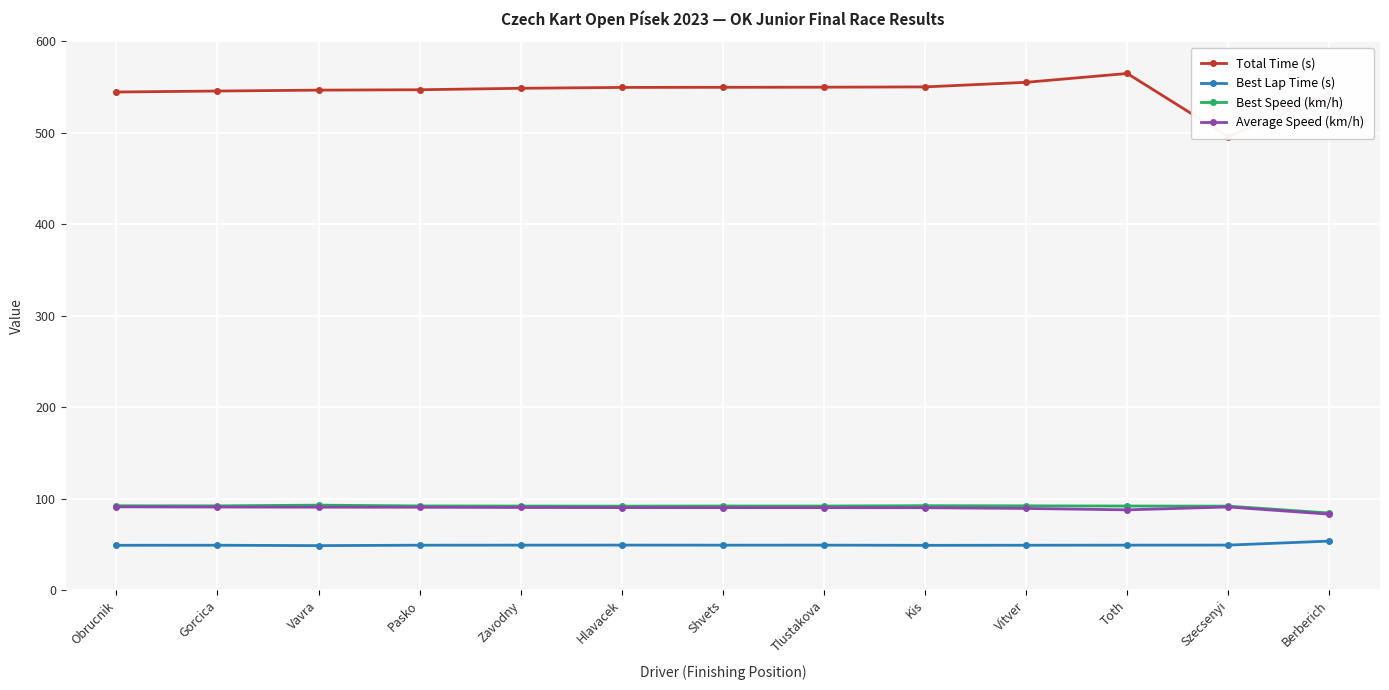

List the labels in order of Best Lap Time (s) value, largest first.

Berberich, Hlavacek, Szecsenyi, Zavodny, Tlustakova, Toth, Shvets, Pasko, Gorcica, Vitver, Obrucnik, Kis, Vavra